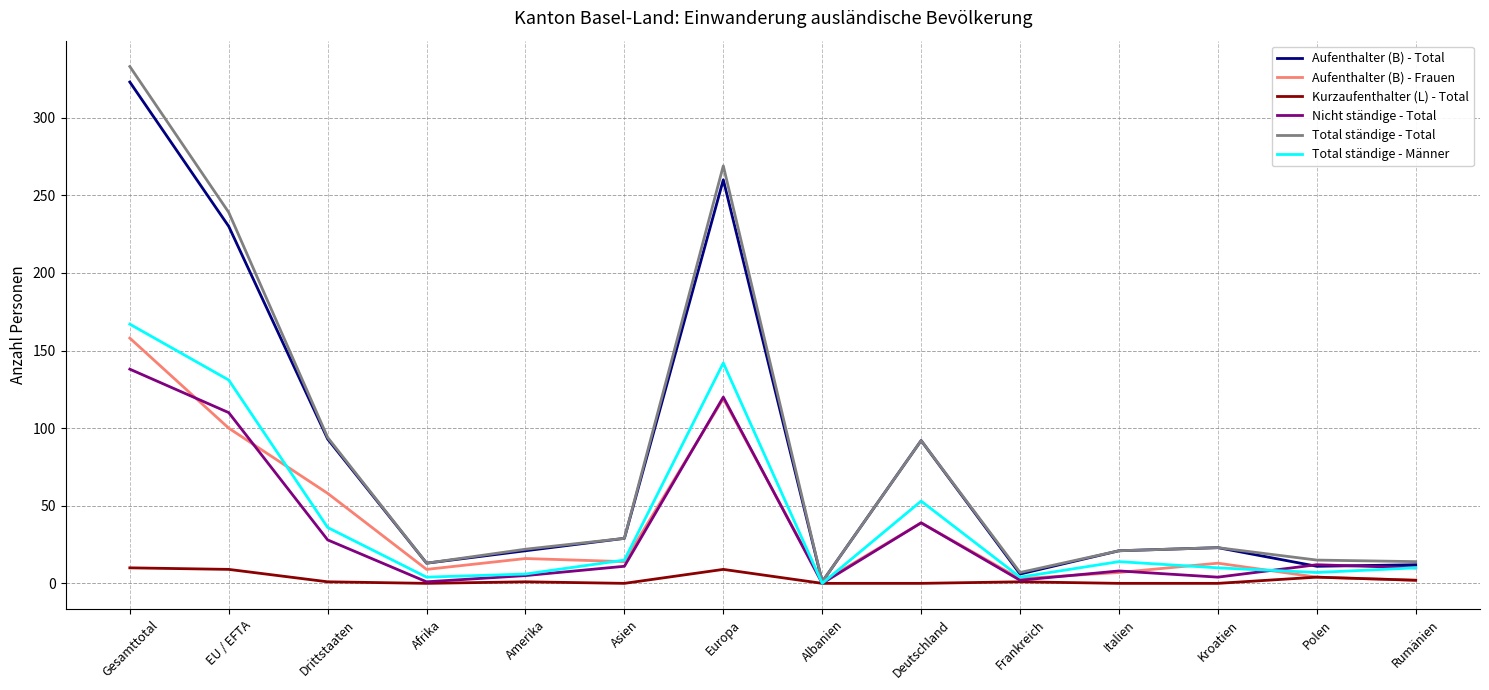

What is the spread (max minus min) of values at Deutschland?

92